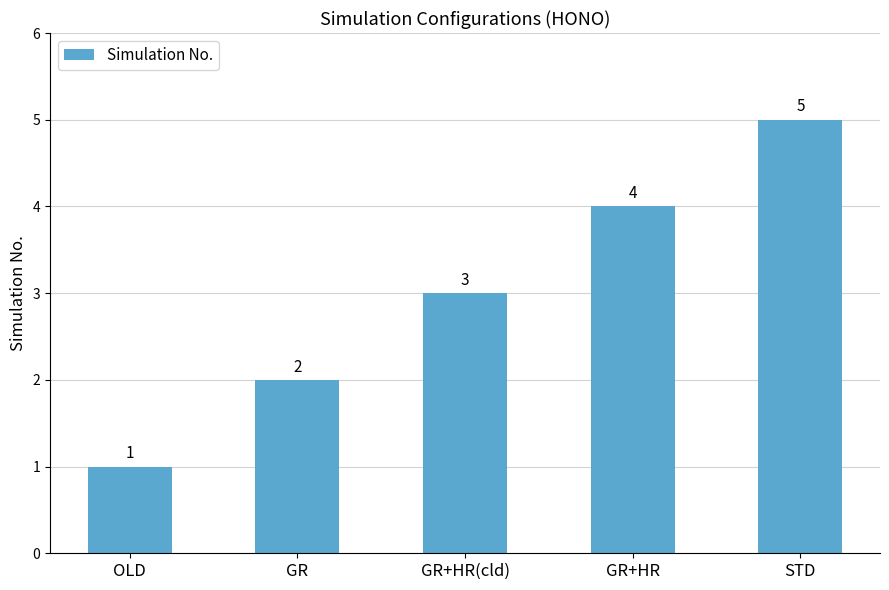

List the labels in order of value, largest first.

STD, GR+HR, GR+HR(cld), GR, OLD